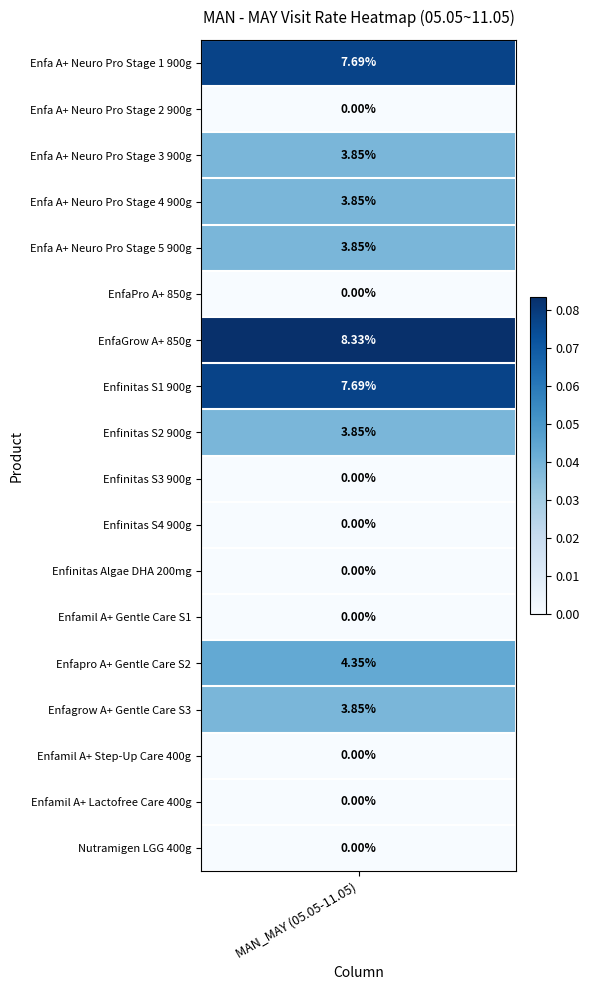

True or false: the data shows 0.0 at Enfinitas S2 900g.

False